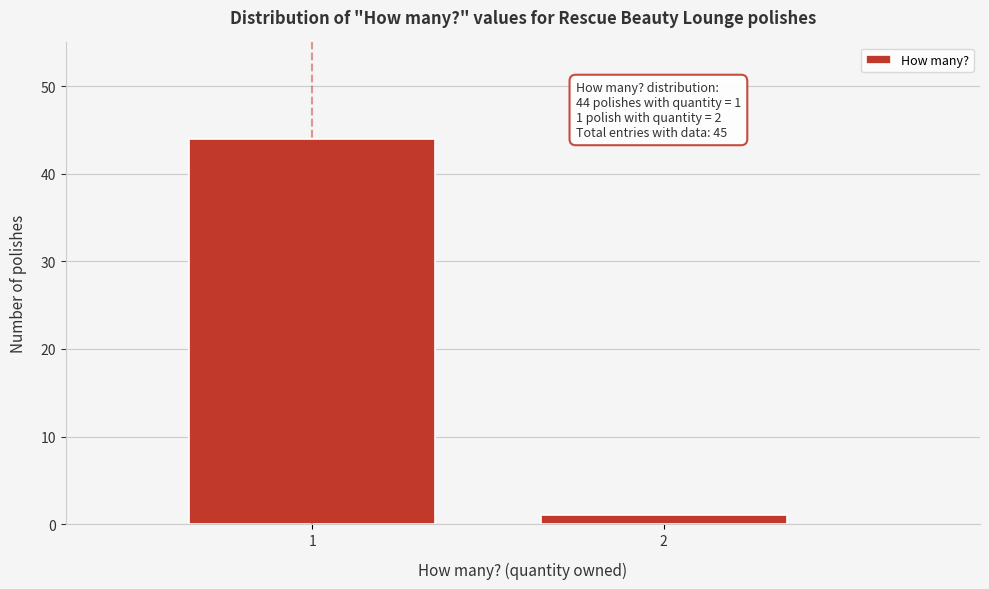

Reading left to right, transcribe all the data shown in this chart.

44	1